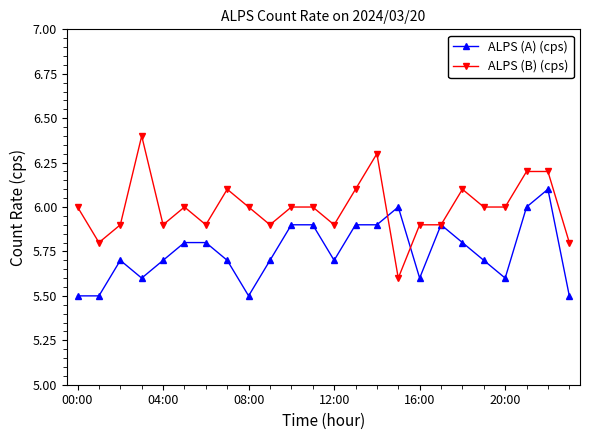

True or false: ALPS (B) (cps) has more than 1 interior local peaks.

True